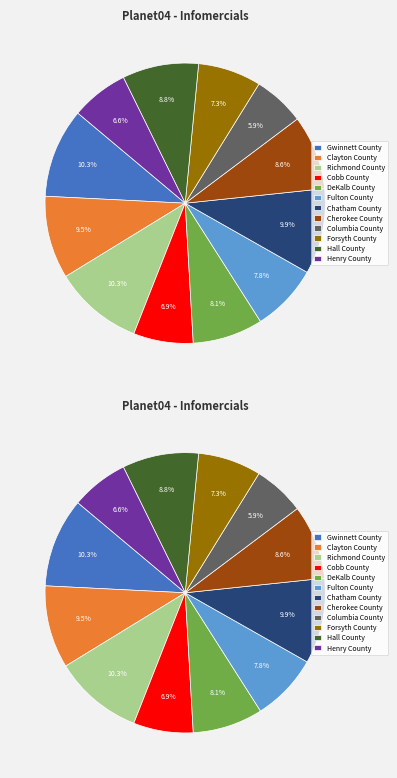

How many slices are in this pie chart?

12